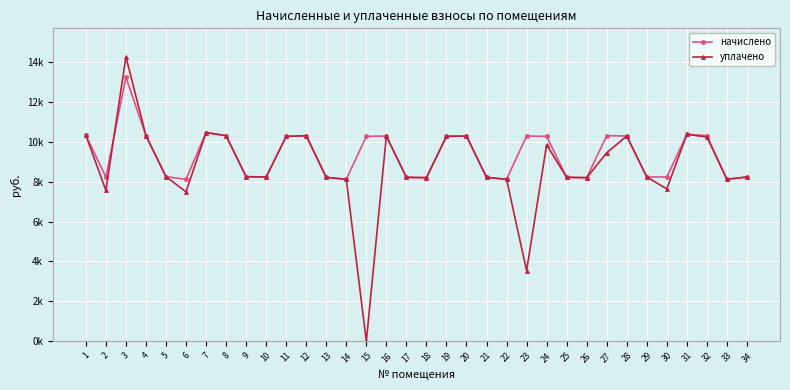

The value of начислено at 12 is 10300.3. True or false?

True